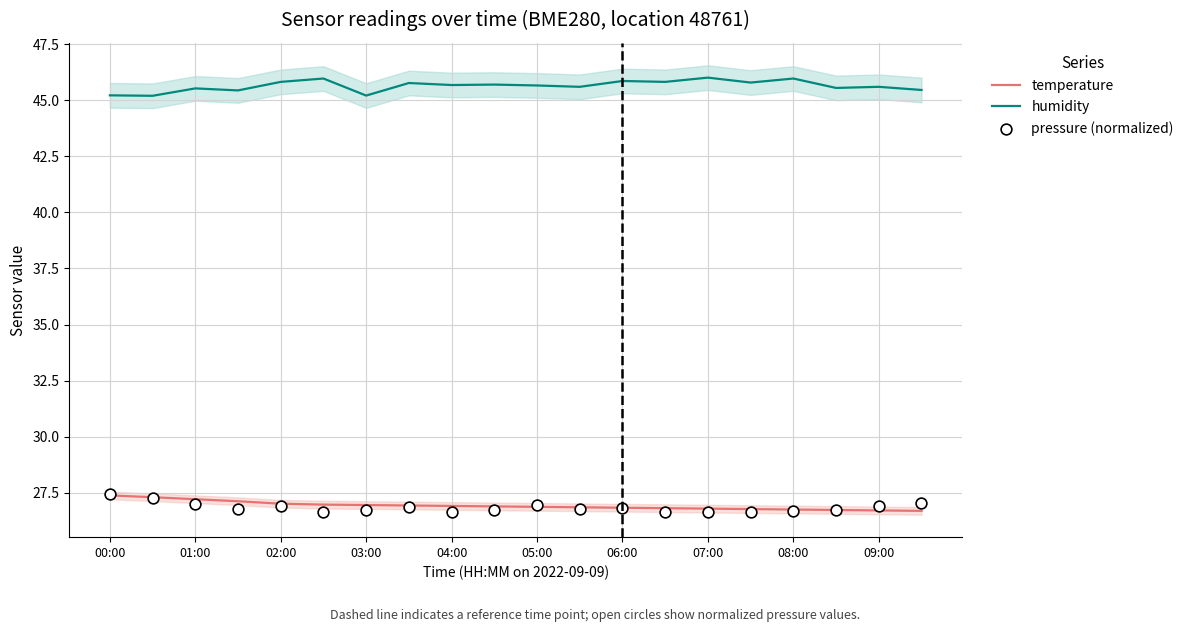

What are all the series names shown in the legend?

temperature, humidity, pressure (normalized)